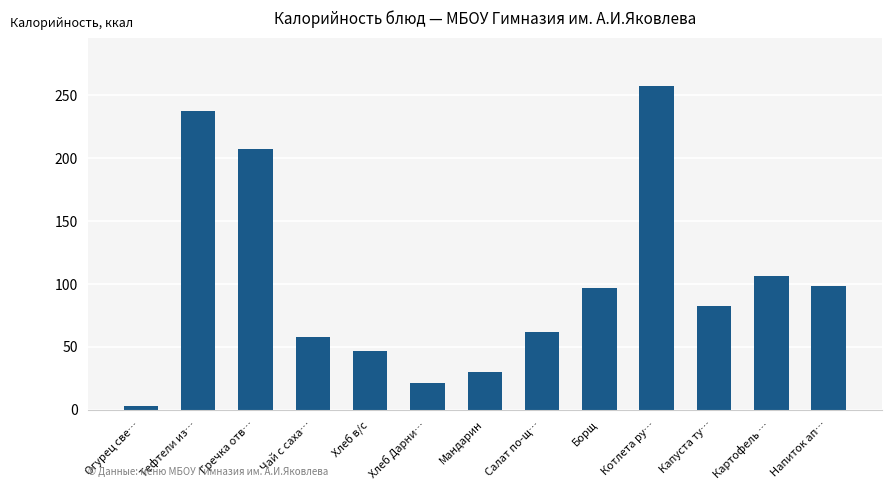

What is the greatest value displayed?

257.4